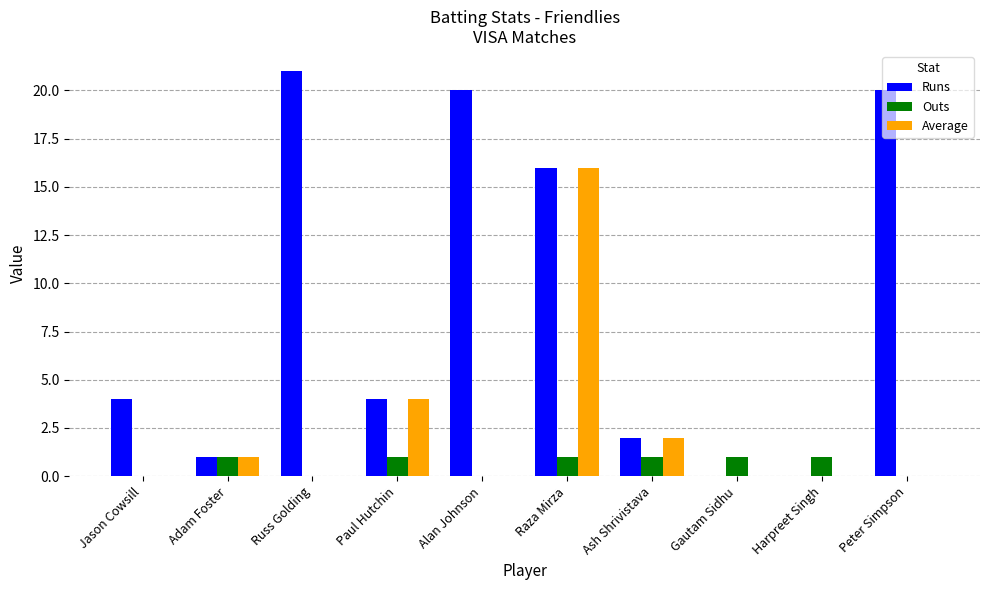

At which category is the sum across all series the highest?

Raza Mirza